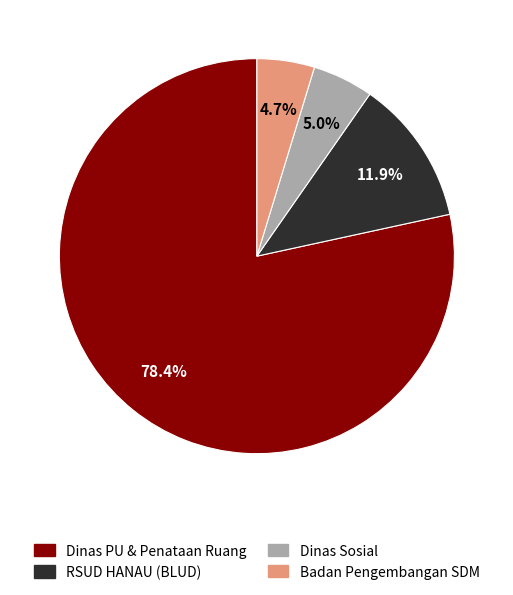

Does any single category account for the majority?

Yes